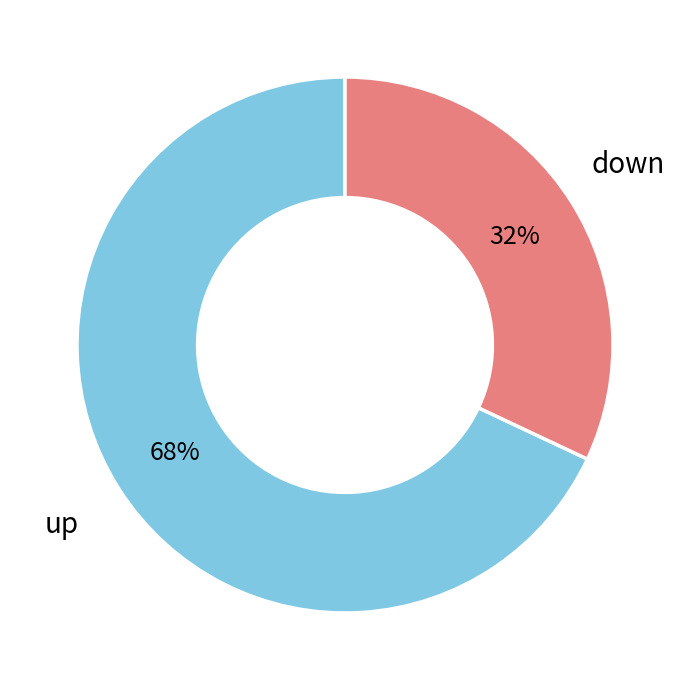

Does down represent more than half of the total?

No